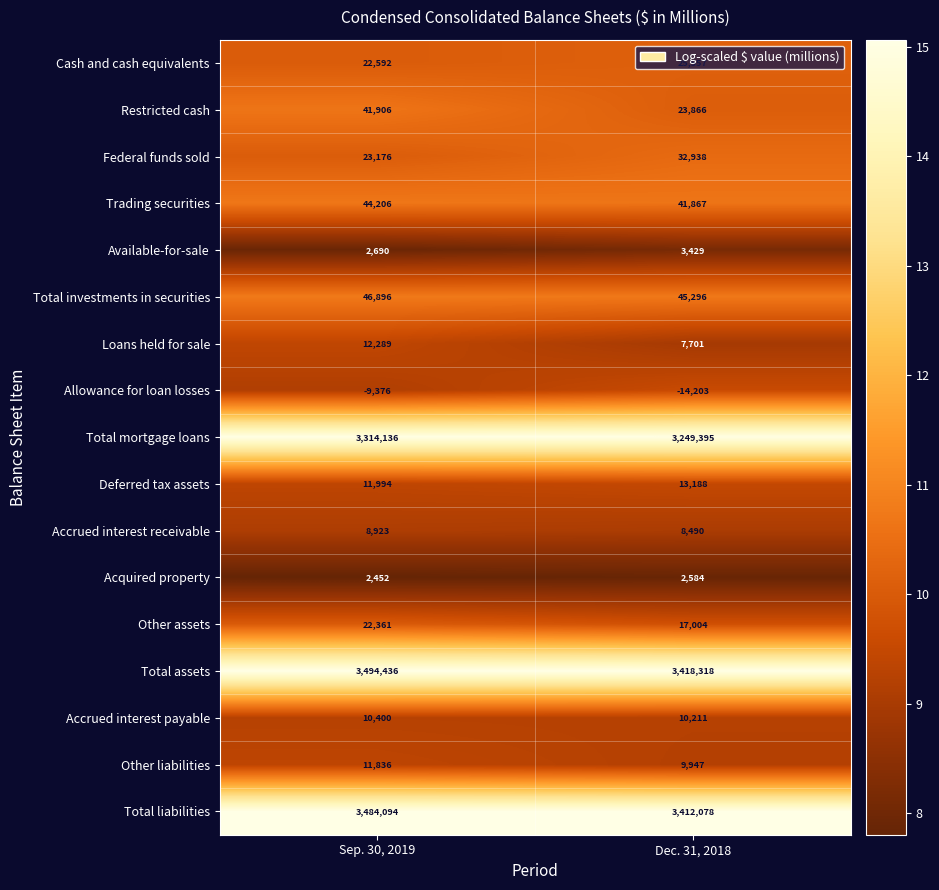

Which label corresponds to the largest value in the chart?

Sep. 30, 2019